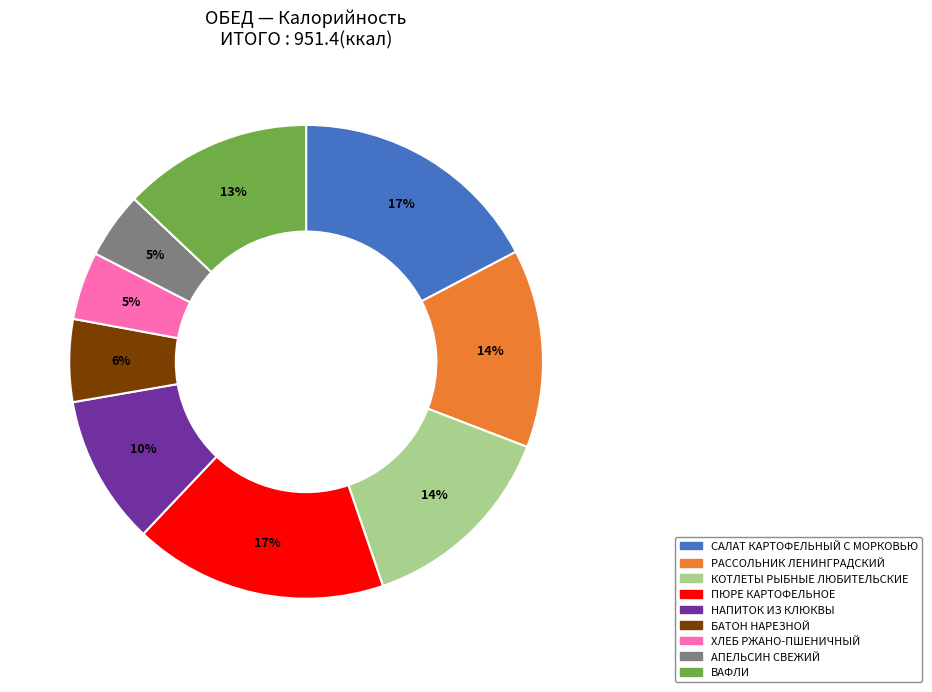

Is АПЕЛЬСИН СВЕЖИЙ the majority of the pie?

No